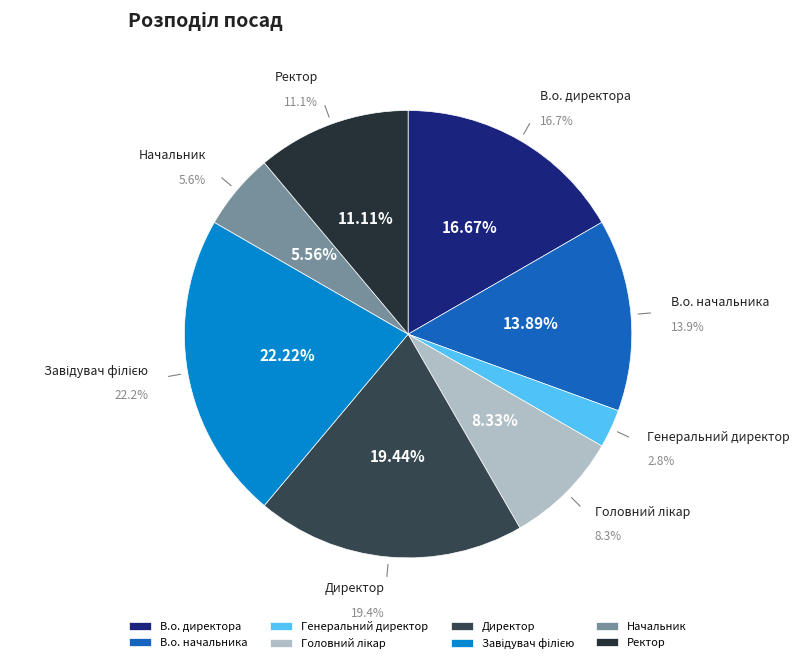

Is there a majority slice in this chart?

No